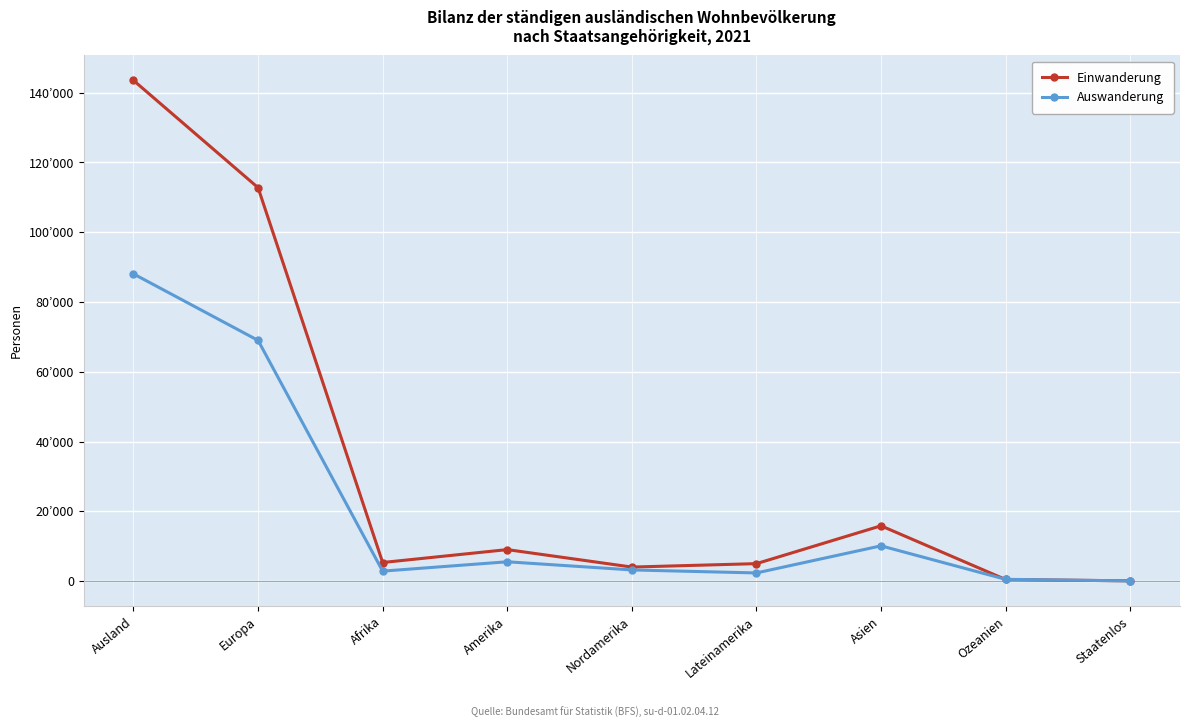

Rank the series at Amerika from highest to lowest value.

Einwanderung, Auswanderung